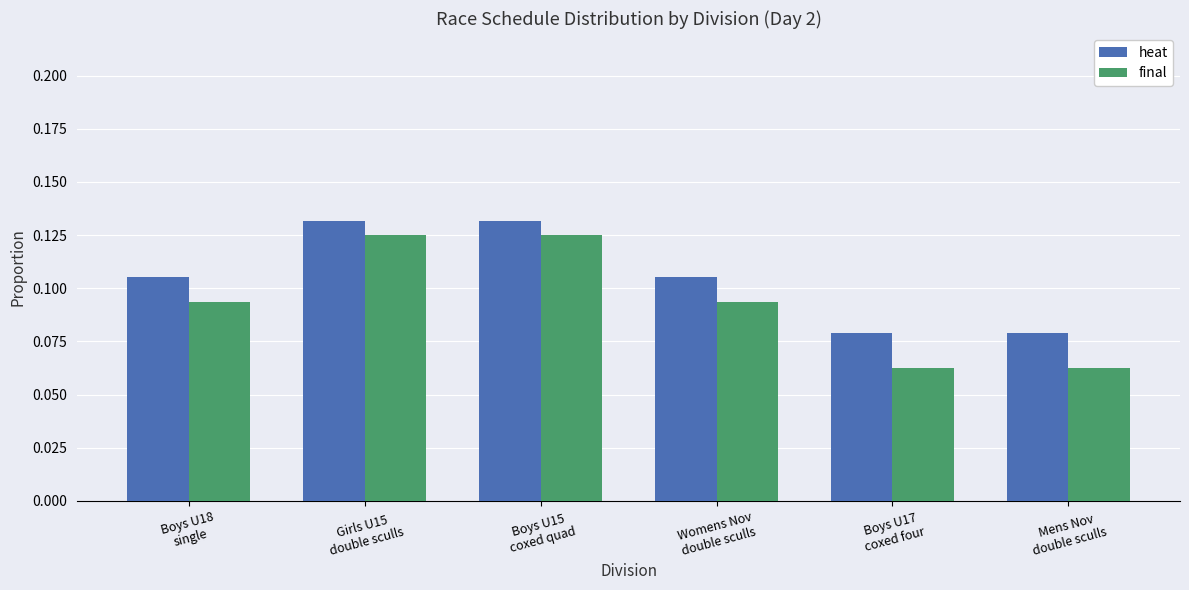

Is it true that final equals 0.0 at Boys U15
coxed quad?

False